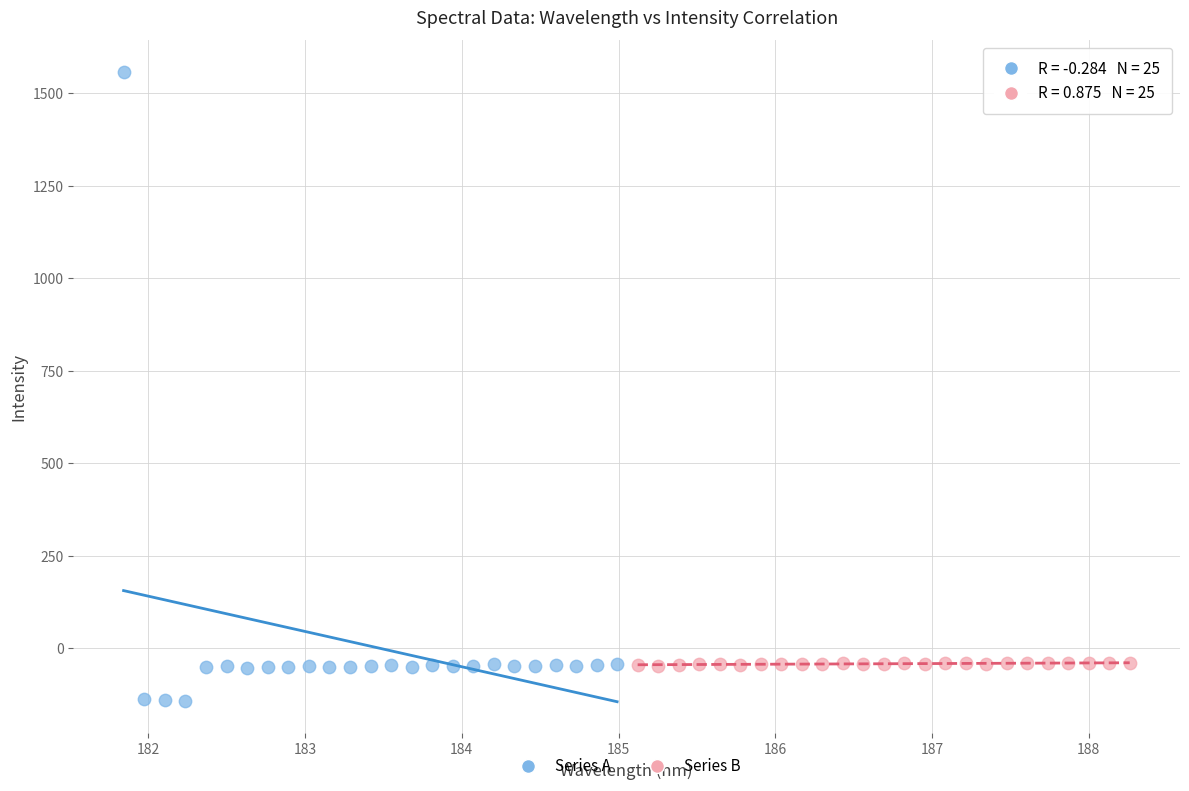

Which series reaches the maximum Y coordinate?

Series A